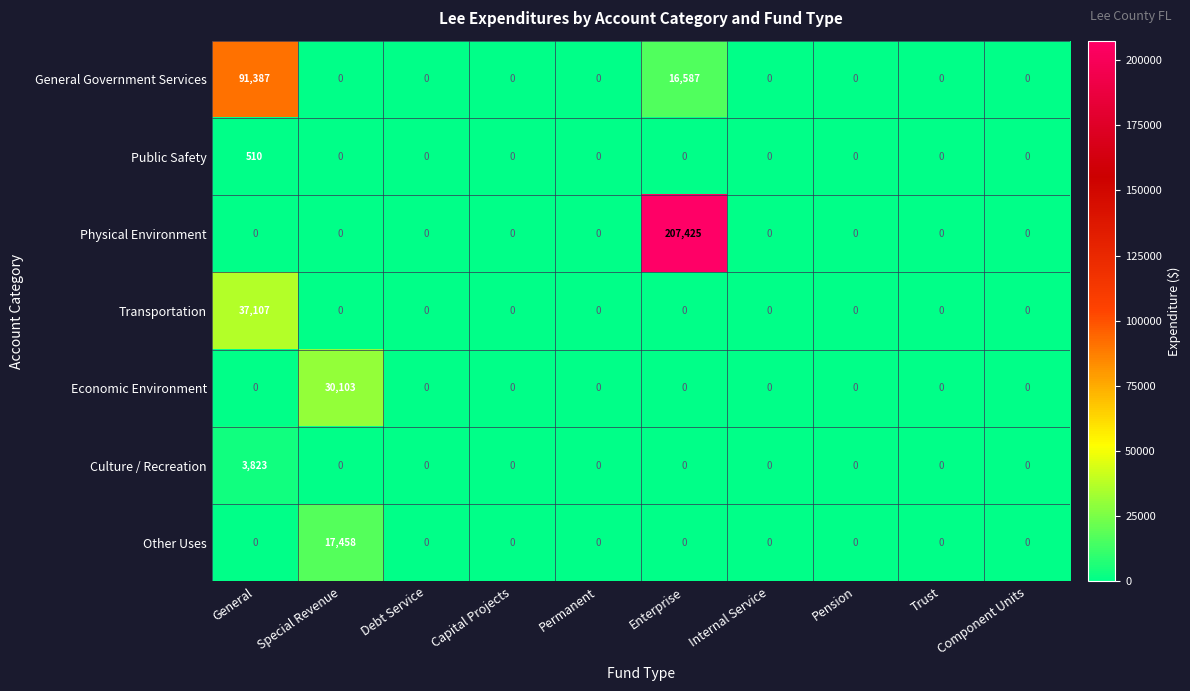

The value of Transportation at Pension is 0. True or false?

True